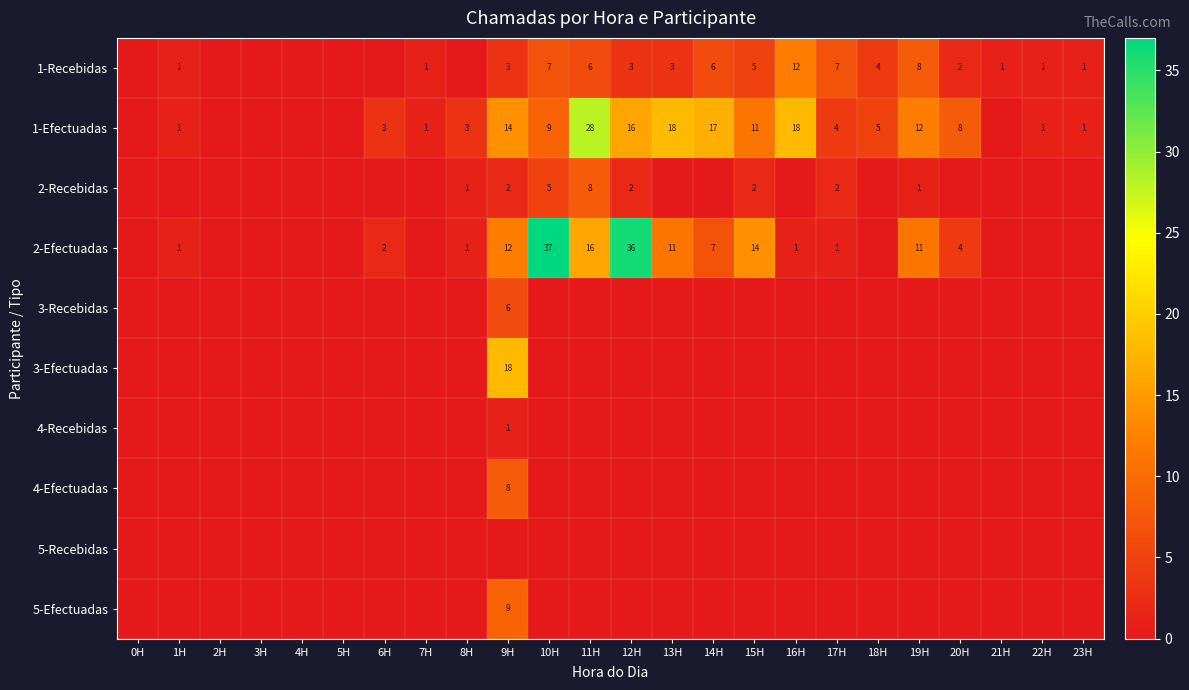

Is it true that 1-Recebidas equals 11 at 10H?

False